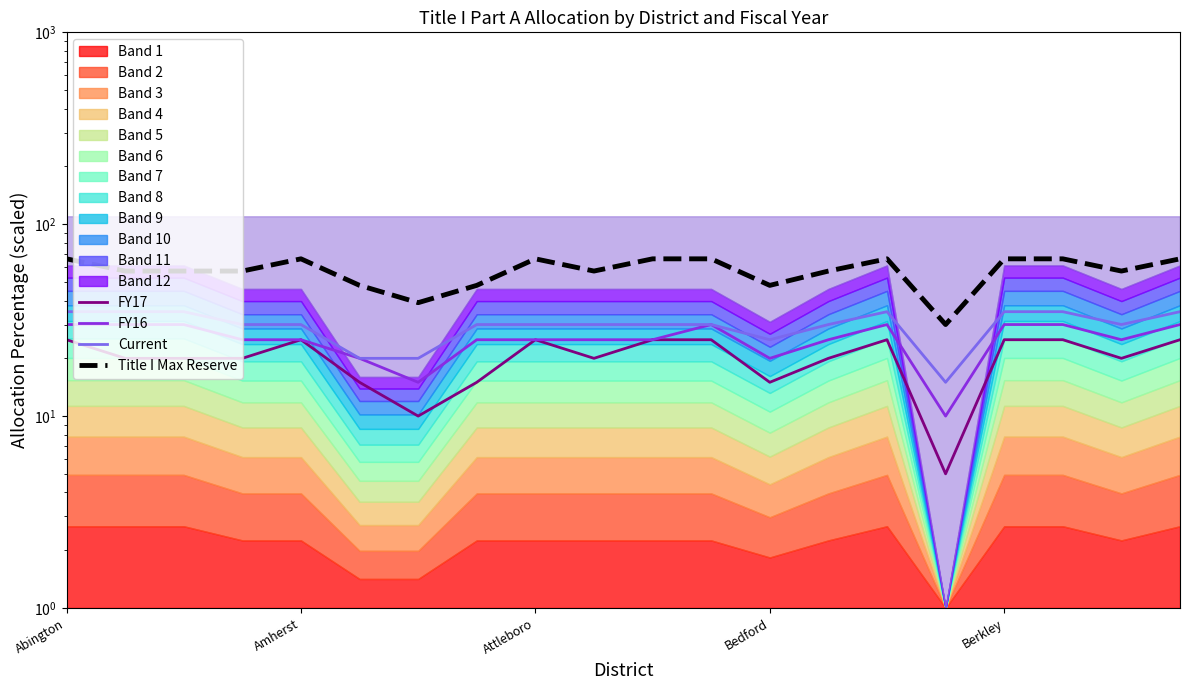

Which category has the highest value in the FY17 series?

Abington